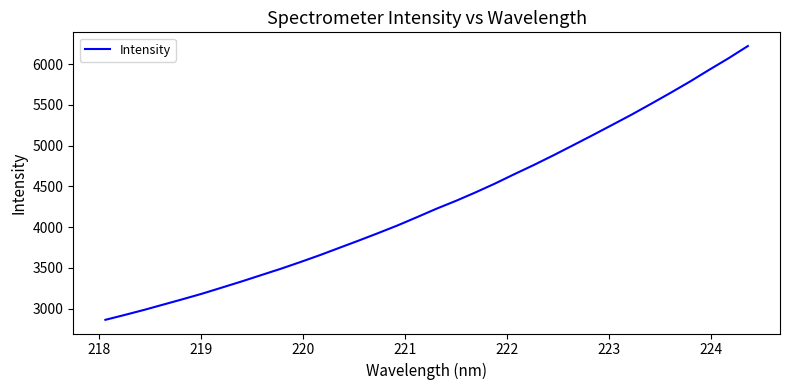

What is the minimum value shown in the chart?

2864.2